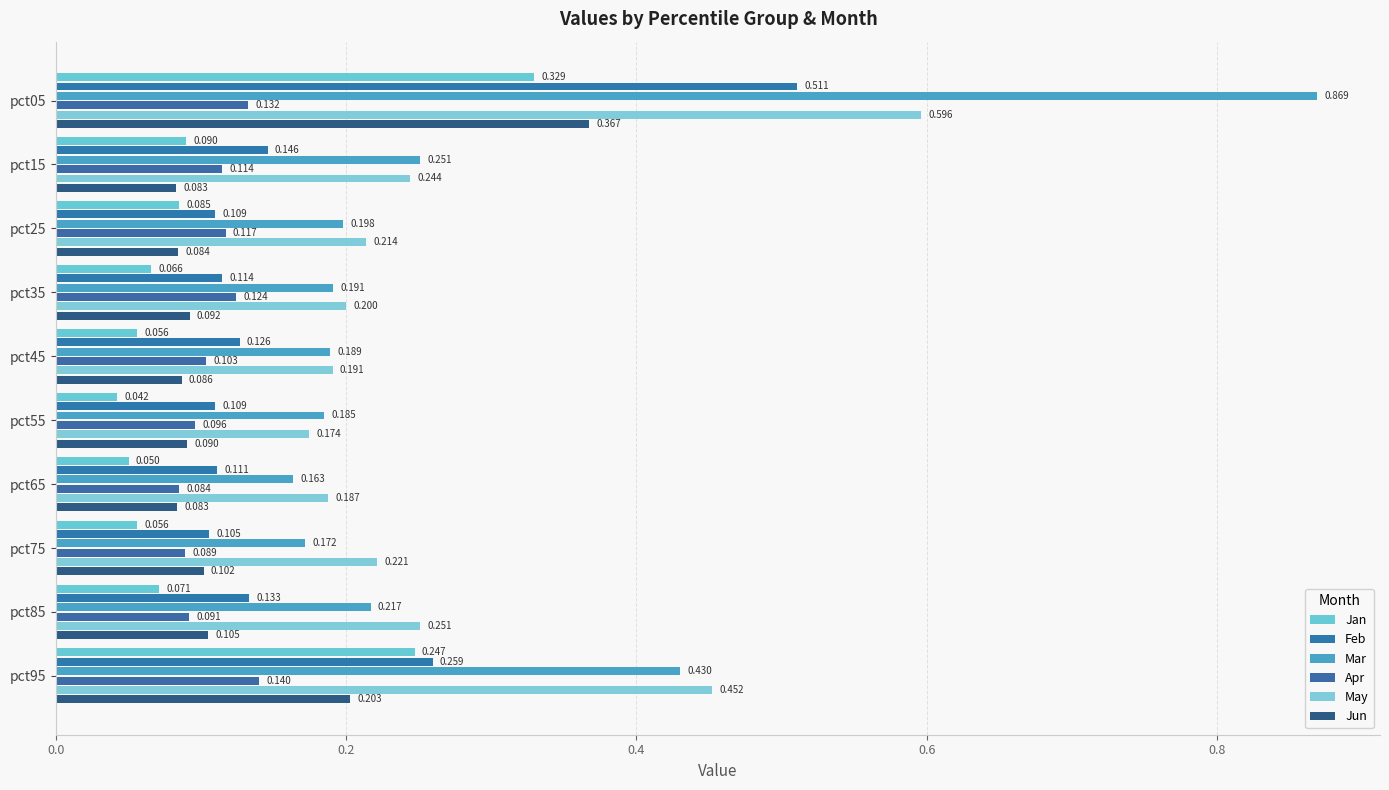

At which category does the chart reach its minimum across all series?

pct55